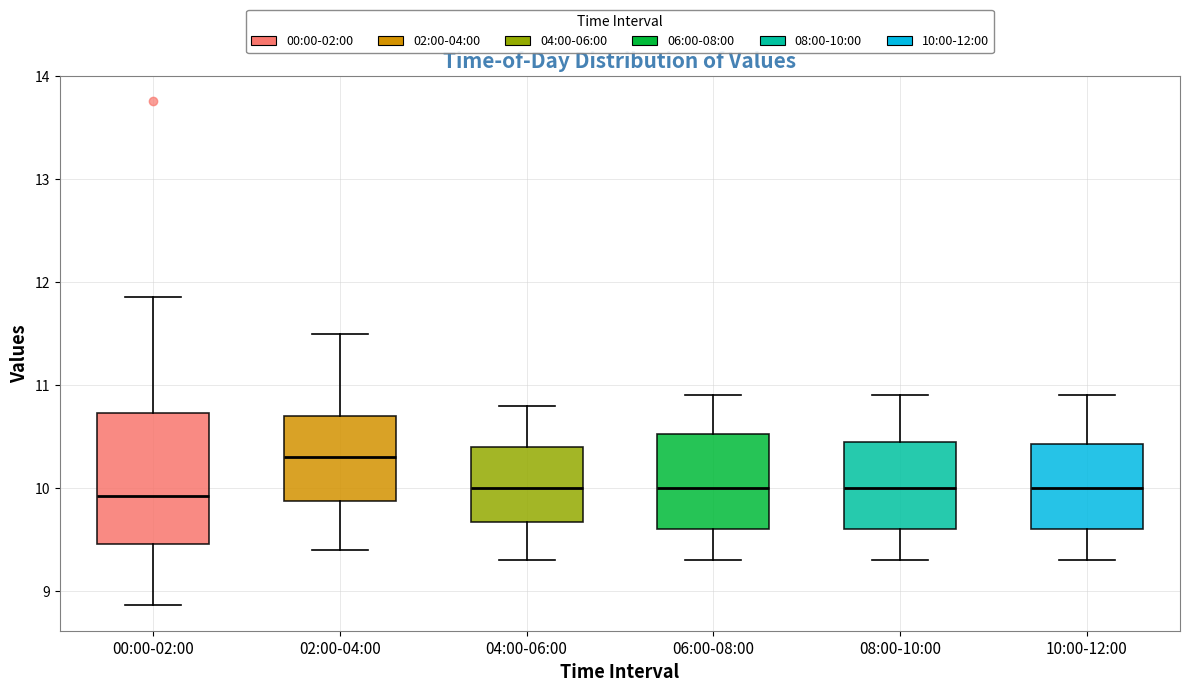

Reading left to right, read every box against the y-axis: the position of its median line, the range the box covers, and the ends of its whiskers. The values are not printed on the chart, so give them approximately, as read against the axis.

00:00-02:00: median 9.9, box 9.5 to 10.7, whiskers 8.9 to 11.9
02:00-04:00: median 10.3, box 9.9 to 10.7, whiskers 9.4 to 11.5
04:00-06:00: median 10.0, box 9.7 to 10.4, whiskers 9.3 to 10.8
06:00-08:00: median 10.0, box 9.6 to 10.5, whiskers 9.3 to 10.9
08:00-10:00: median 10.0, box 9.6 to 10.5, whiskers 9.3 to 10.9
10:00-12:00: median 10.0, box 9.6 to 10.4, whiskers 9.3 to 10.9